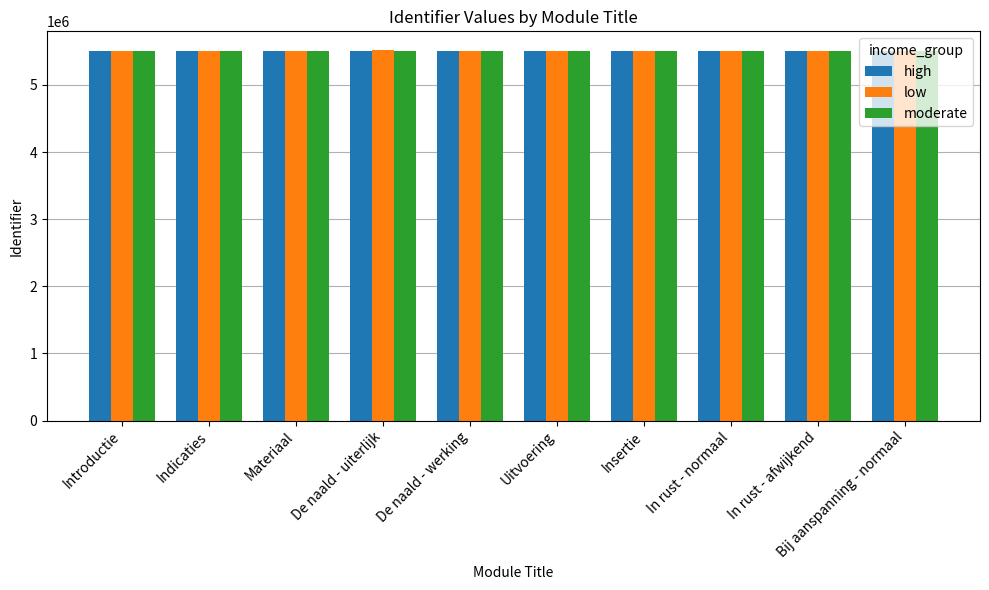

What is the sum of the high values at Introductie and Insertie?

11009684